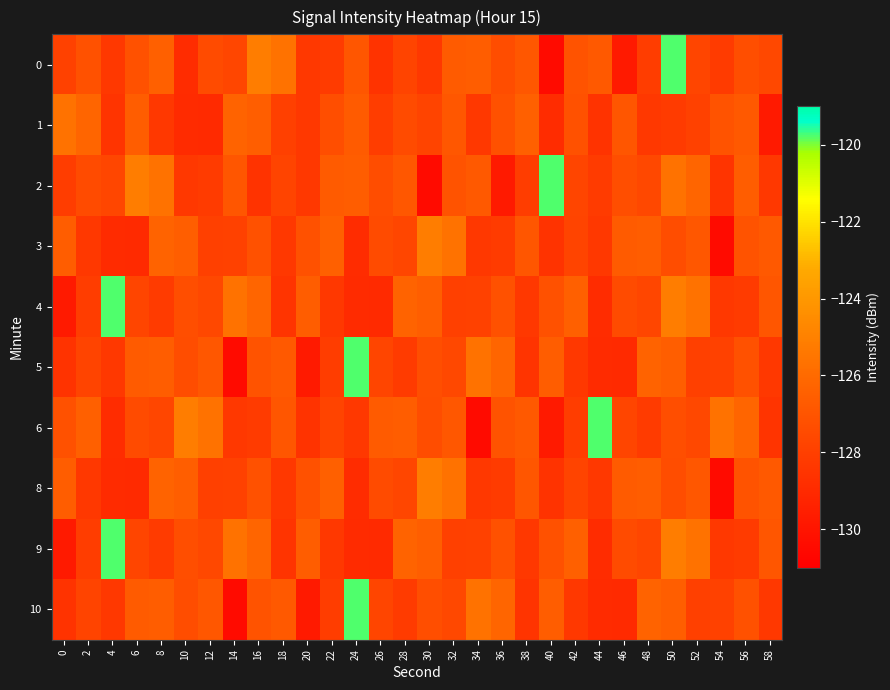

At which category does the chart reach its peak across all series?

50